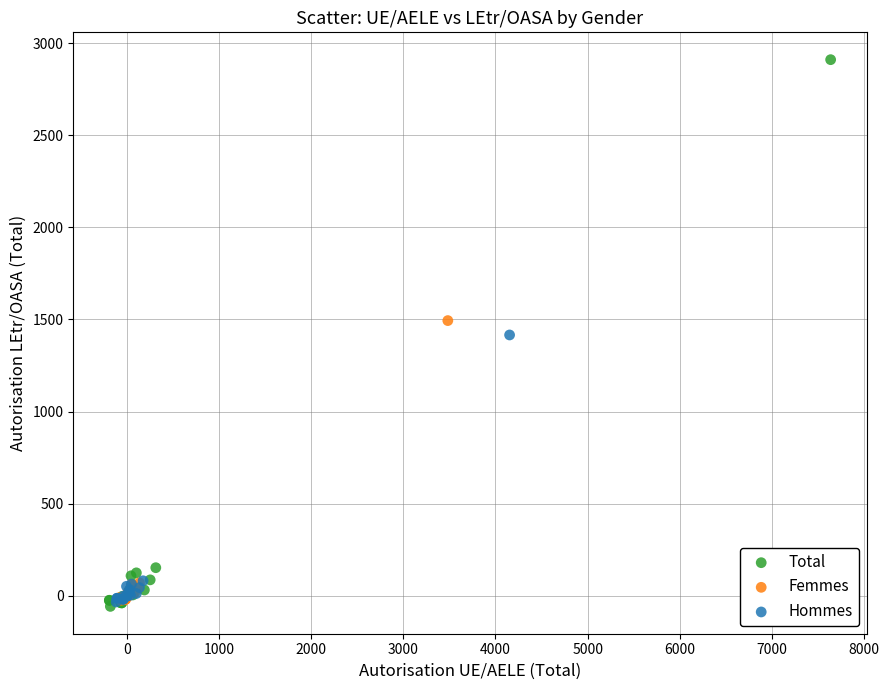

Which series reaches the maximum Y coordinate?

Total